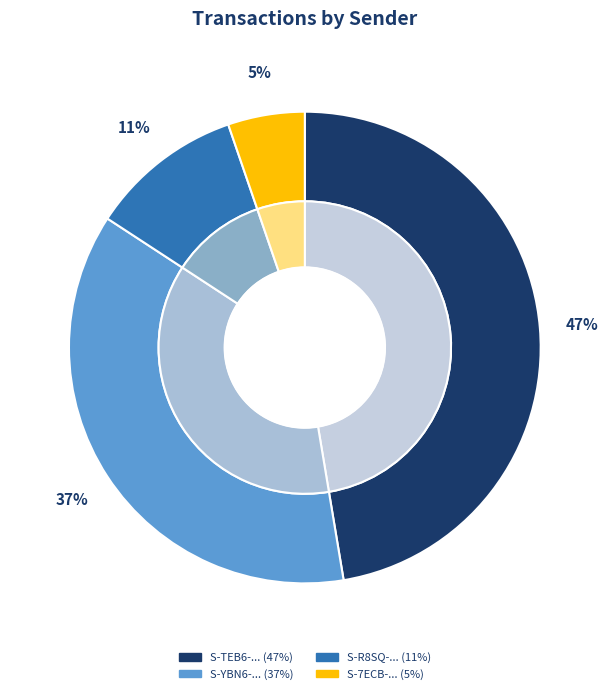

The S-R8SQ-TUEM-DTHQ-7ATA3 slice represents 18% of the pie. True or false?

False